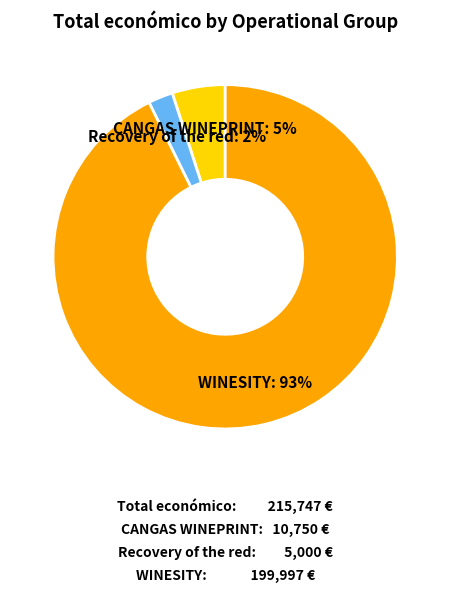

Is there any slice that represents more than half of the pie?

Yes